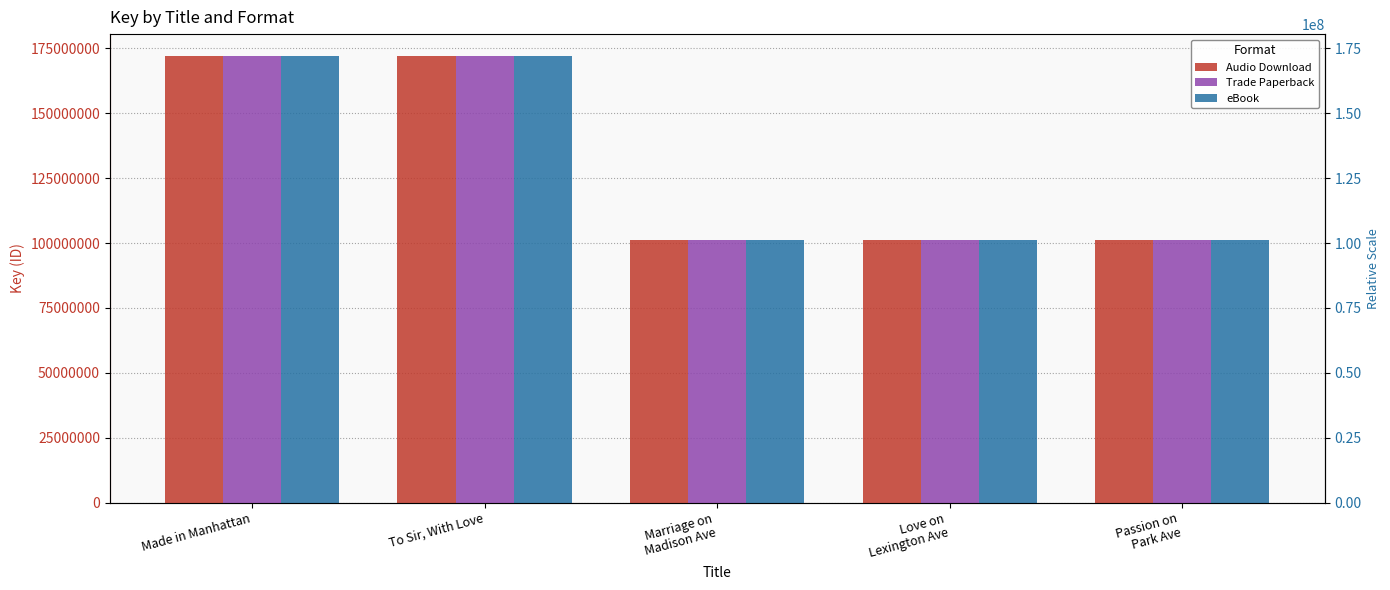

True or false: eBook has a value of 101036779 at Passion on
Park Ave.

True